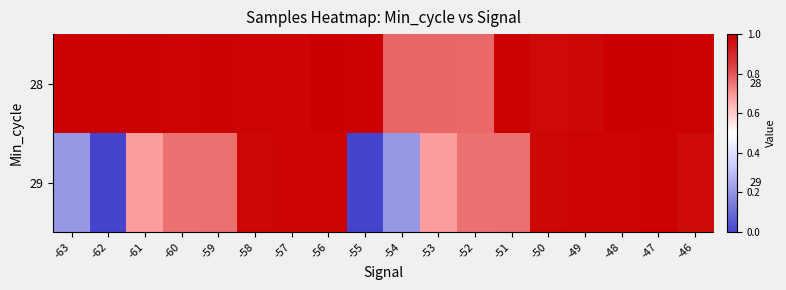

The 28 series shows 0.3 at -47. True or false?

False